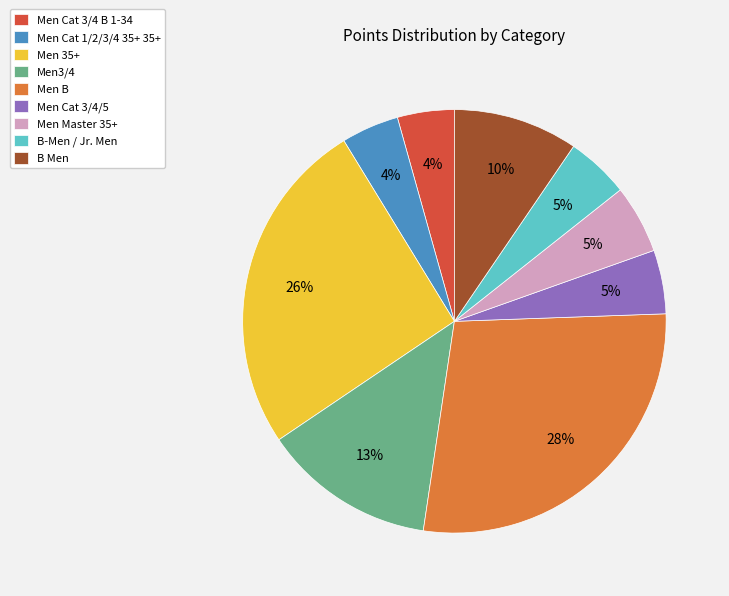

Which has a higher value, B-Men / Jr. Men or B Men?

B Men